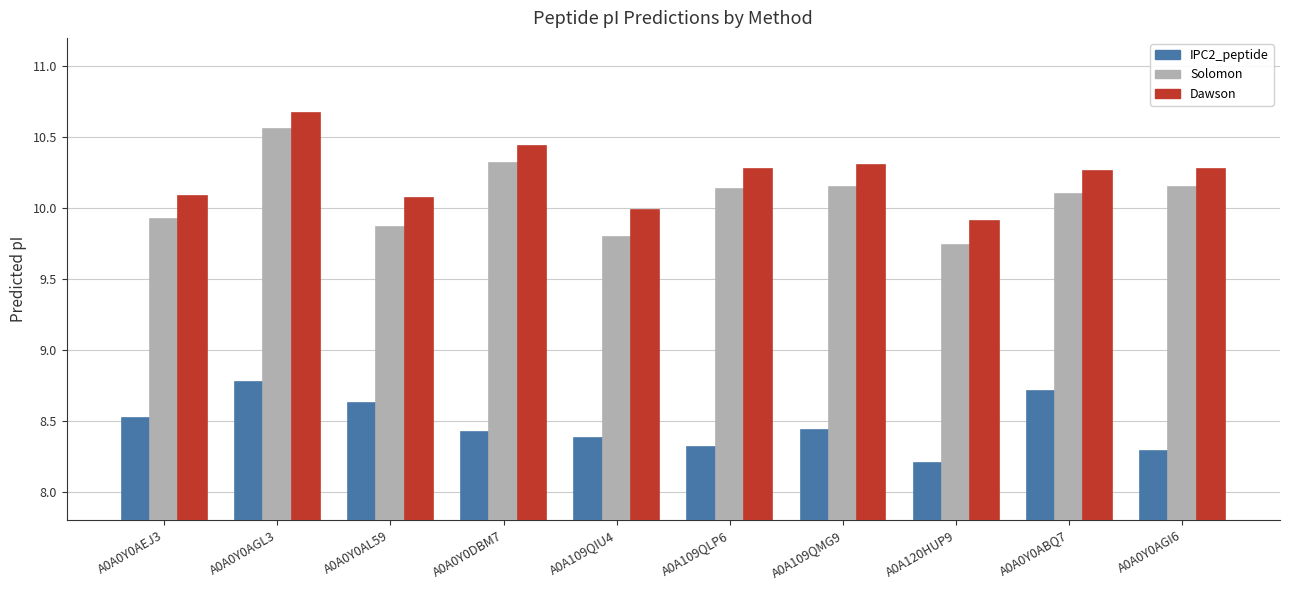

What is the sum of the Dawson values at A0A0Y0DBM7 and A0A0Y0AGI6?

20.7